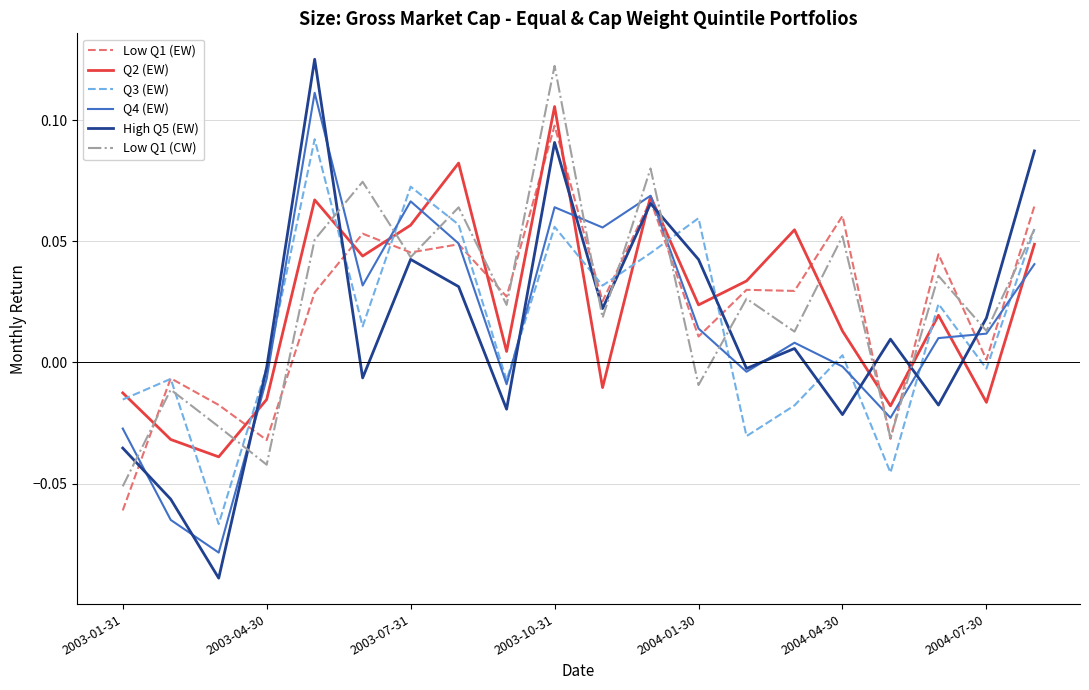

Which series has the widest spread of values?

High Q5 (EW)